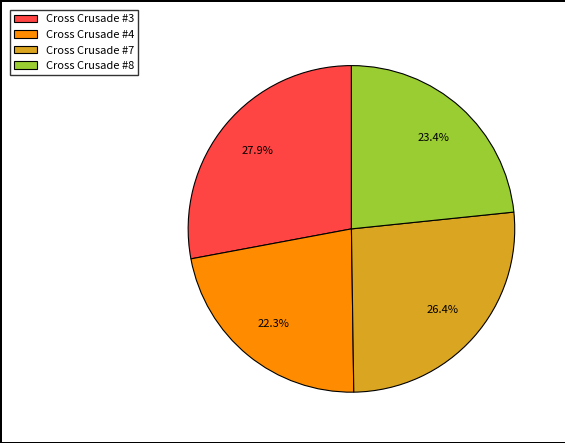

Which has a higher value, Cross Crusade #4 or Cross Crusade #7?

Cross Crusade #7